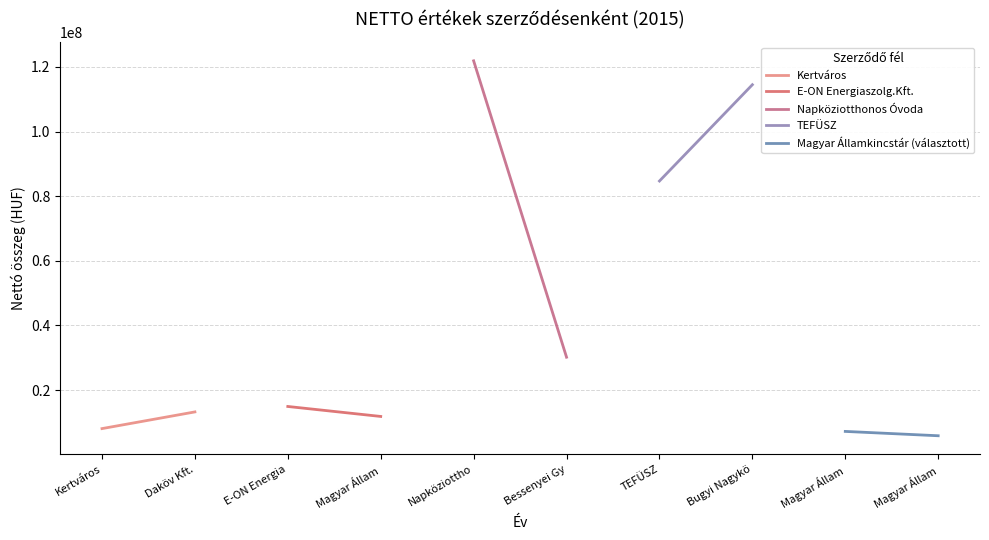

What is the maximum value shown in the chart?

121897000